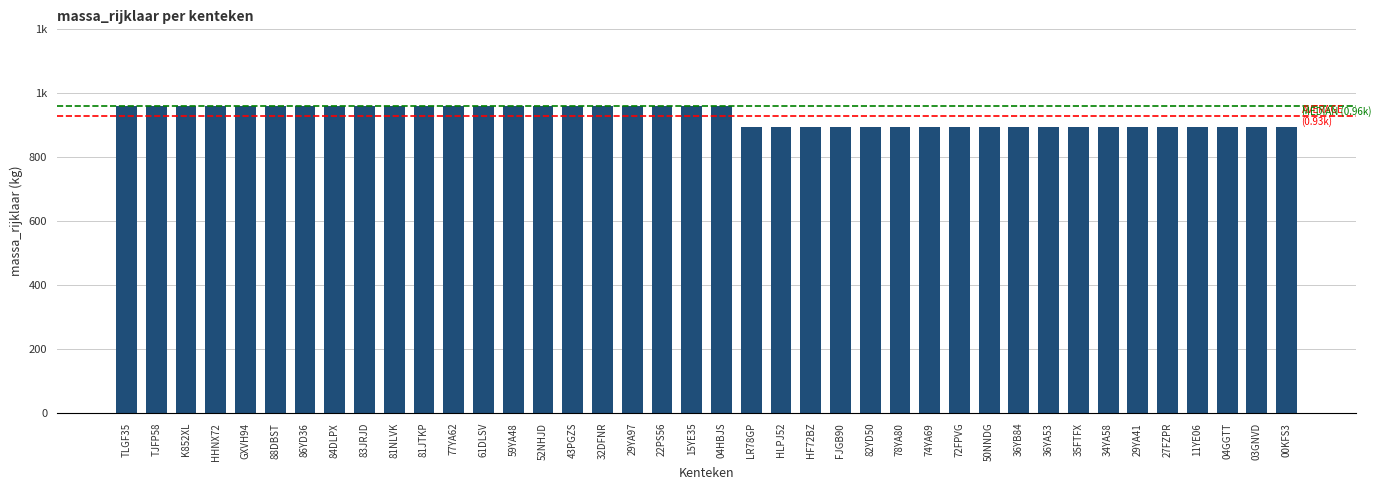

Which category has the highest value across all series?

TLGF35